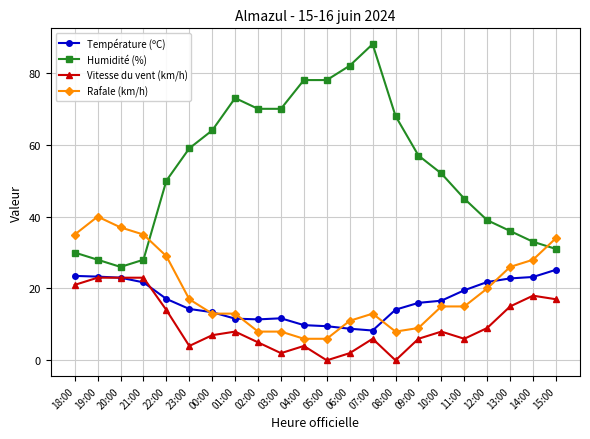

Is this an area chart (filled region under the line)?

No